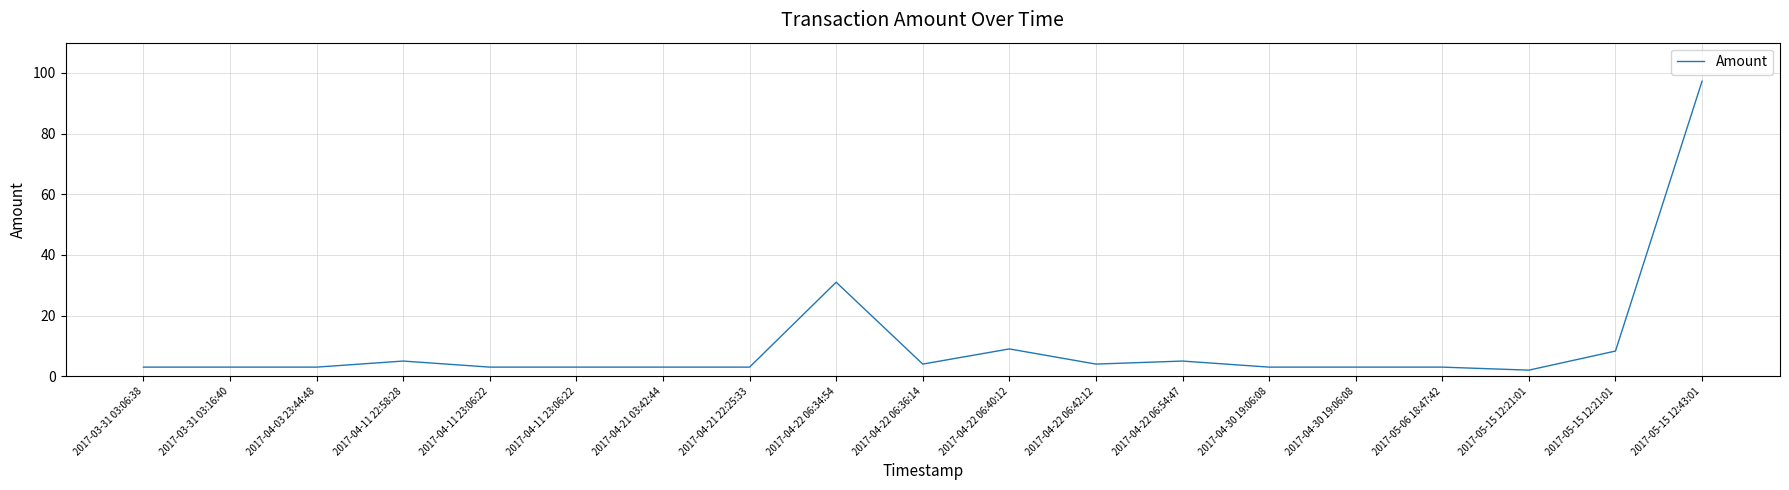

Is this an area chart (filled region under the line)?

No